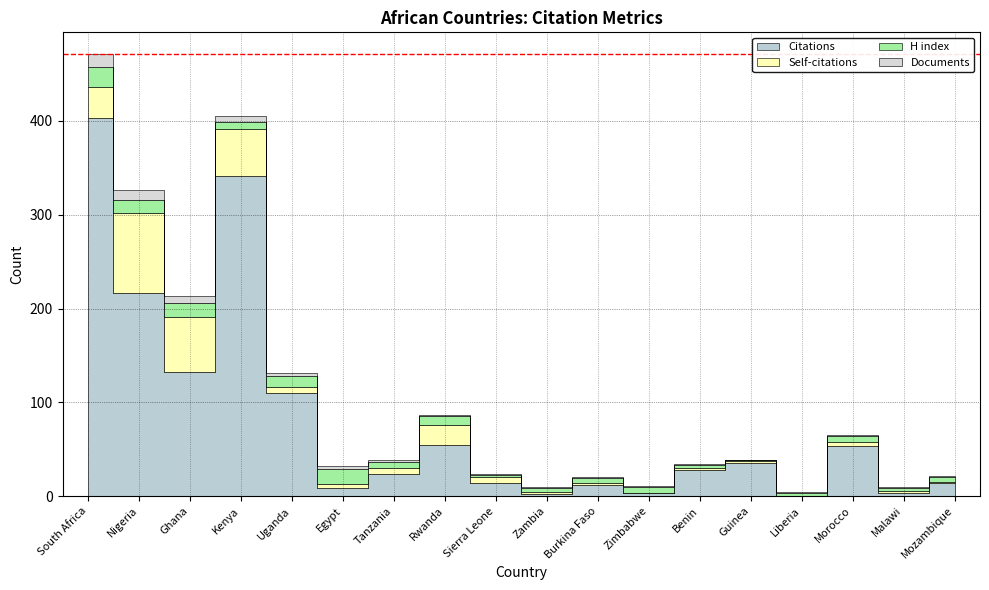

Rank the series by their maximum value, from highest to lowest.

Citations, Self-citations, H index, Documents